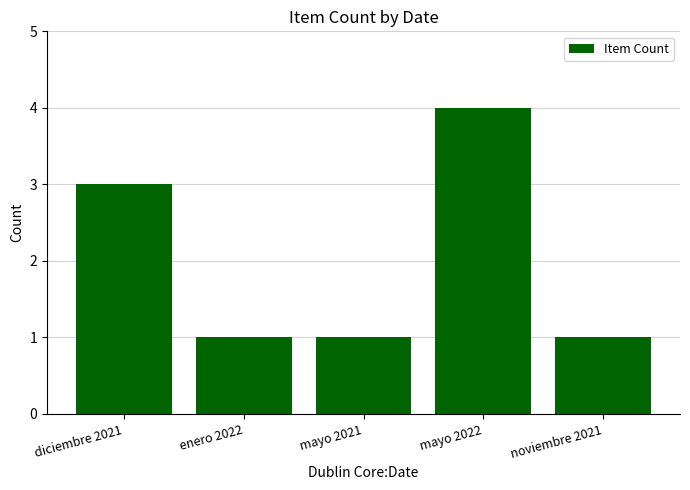

How many distinct data groups are displayed?

1